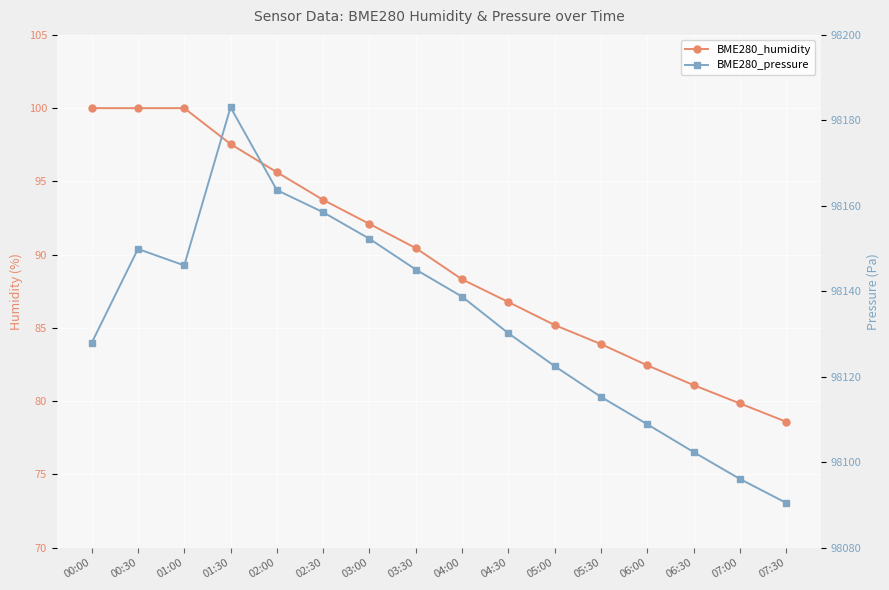

True or false: BME280_humidity has more than 0 points higher than both neighbors.

False